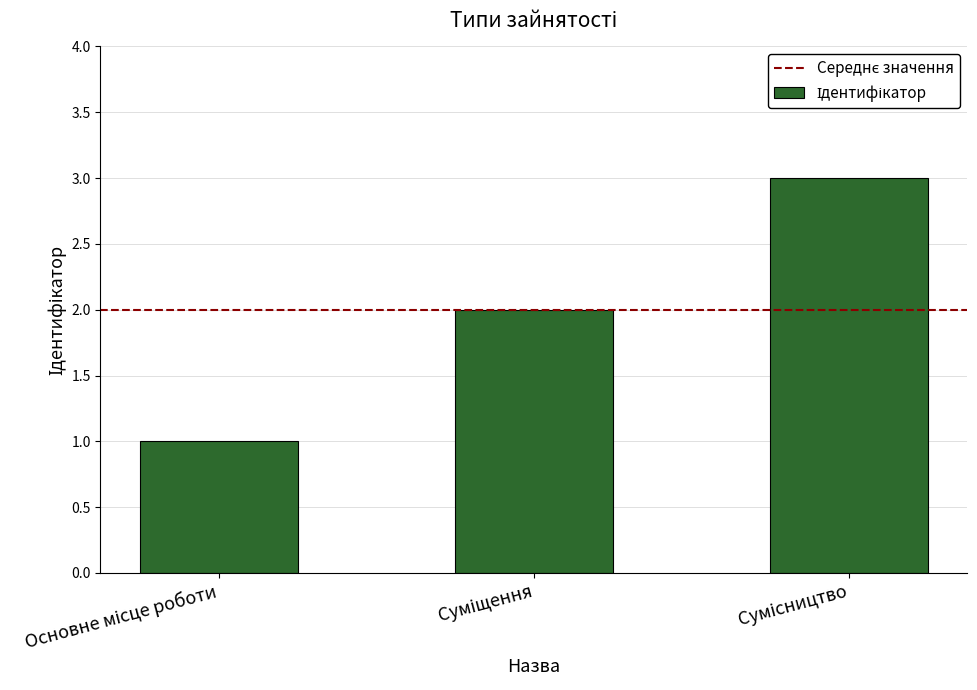

What is the greatest value displayed?

3